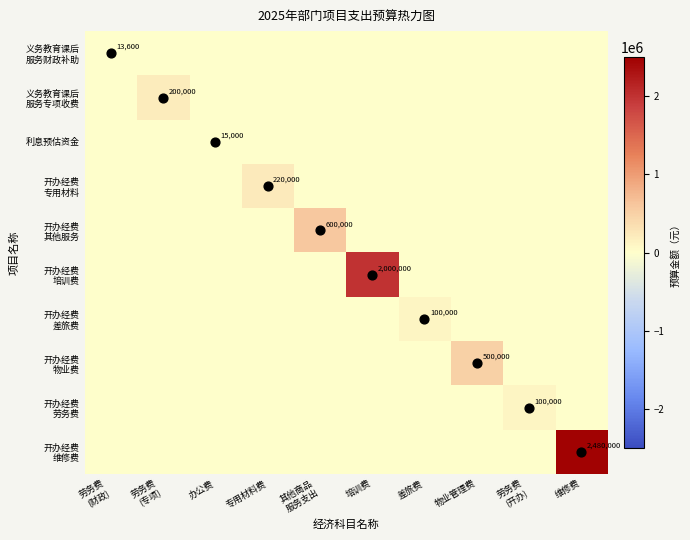

What is the difference between the maximum and minimum values in the 义务教育课后 服务专项收费 series?

200000